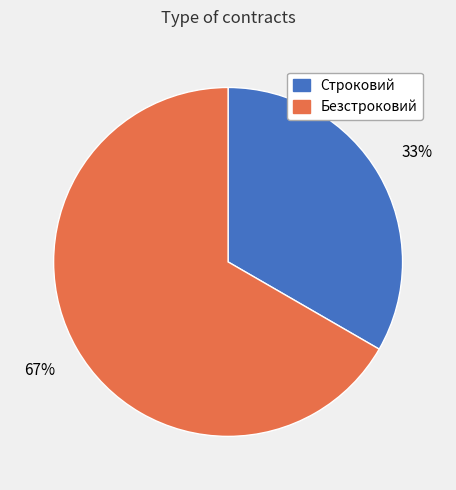

Is it true that Строковий is 33% of the pie?

True